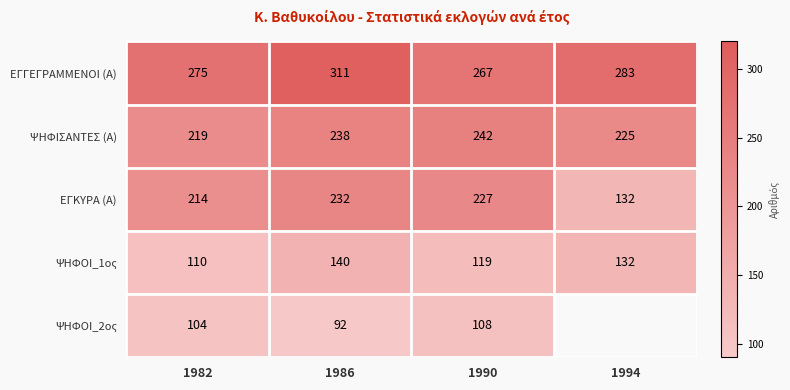

Where is ΨΗΦΟΙ_1ος nearest to the value 125?

1990